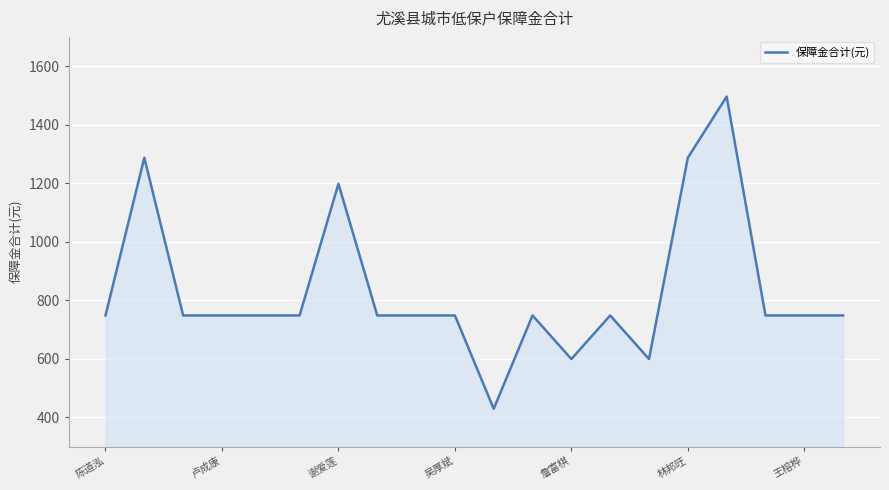

What is the smallest value displayed?

429